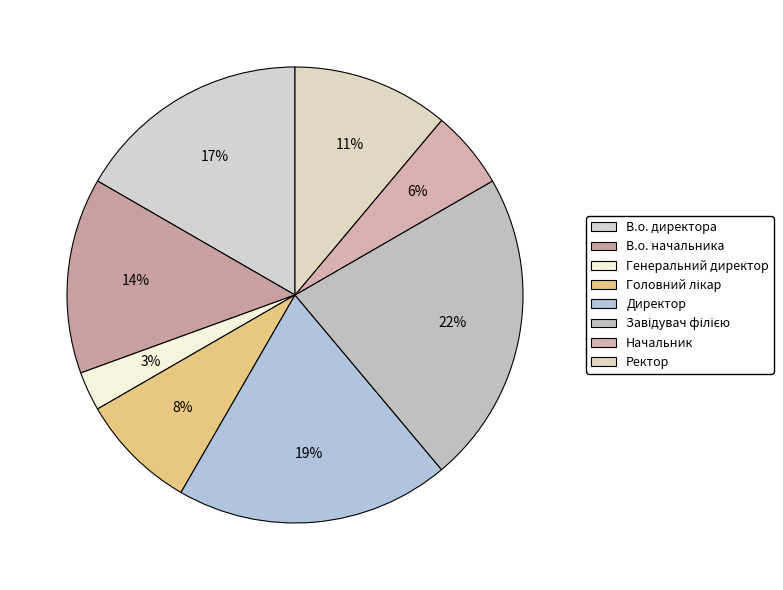

How many slices are in this pie chart?

8